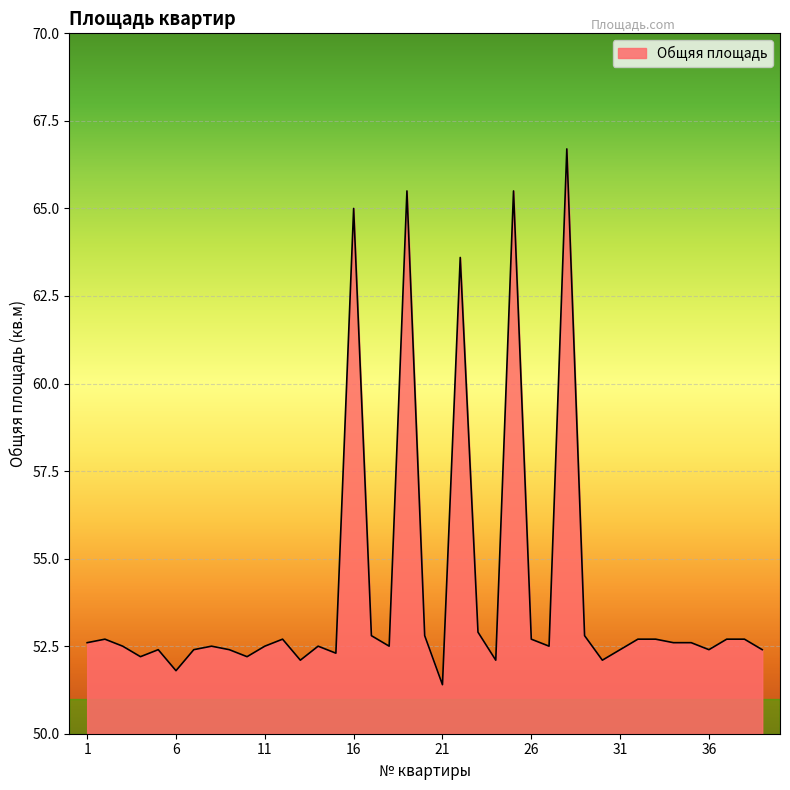

What is the greatest value displayed?

66.7